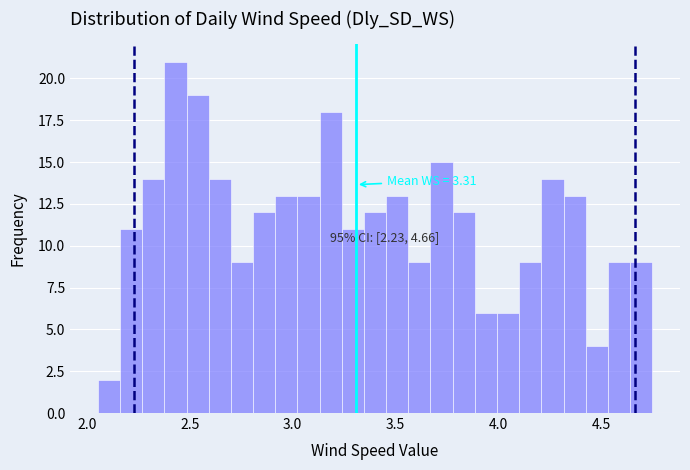

Read against the x-axis, roughly where is the centre of the tallest bar?

2.45